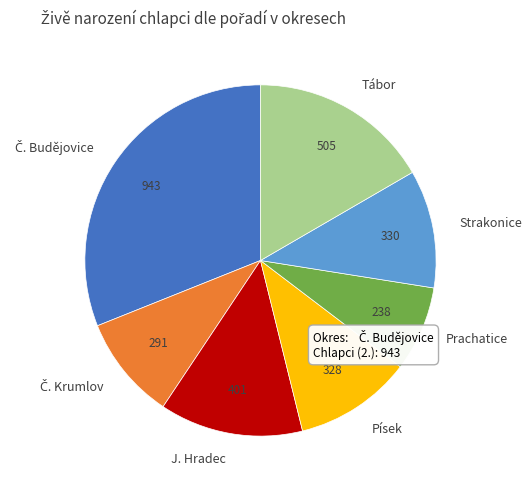

Which has a higher value, J. Hradec or Tábor?

Tábor